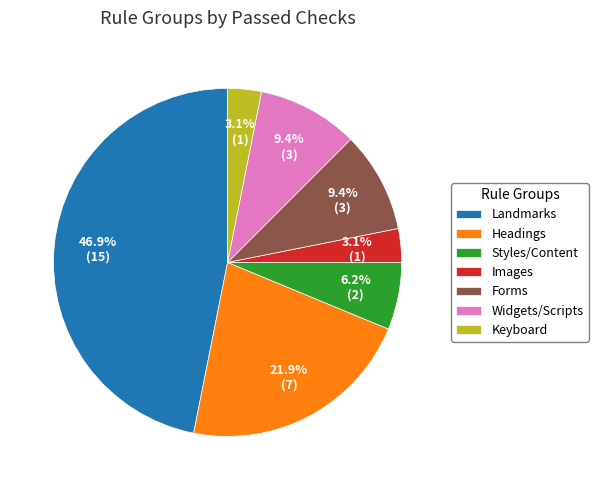

How many slices are in this pie chart?

7